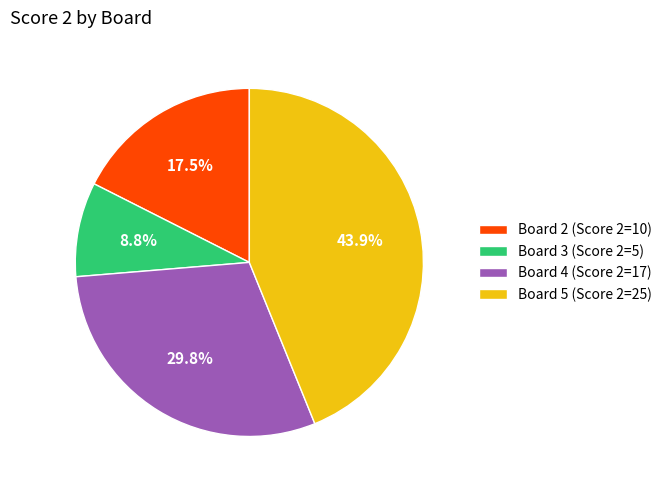

What is the ratio of the value at Board 4 (Score 2=17) to the value at Board 3 (Score 2=5)?

3.4